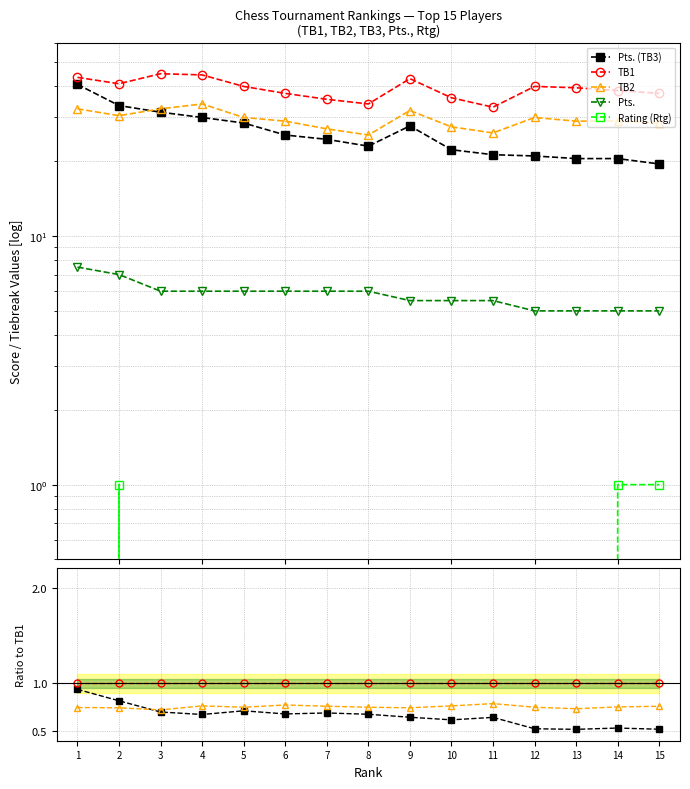

At how many categories does at least one series exceed 0?

15